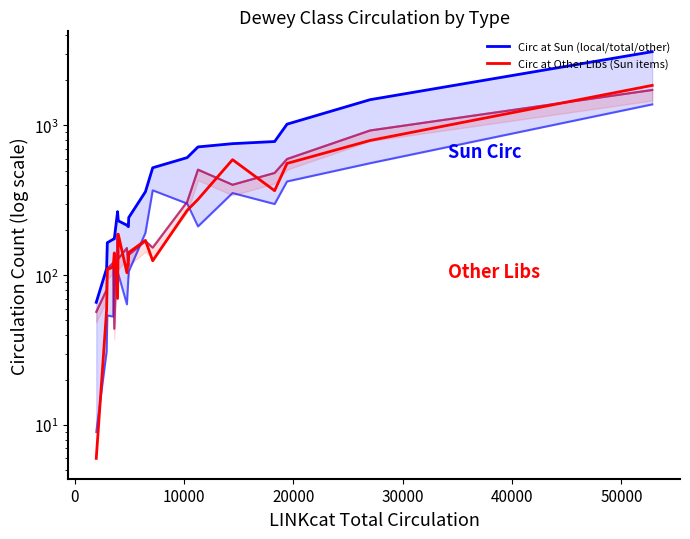

Reading left to right, list all the values displayed in this chart.

Circ at Sun (local/total/other): 66	111	165	174	175	266	231	216	211	243	361	522	610	719	756	781	1020	1486	3107
Circ at Other Libs (Sun items): 6	59	109	114	141	70	188	104	128	142	171	125	271	321	591	367	558	794	1851